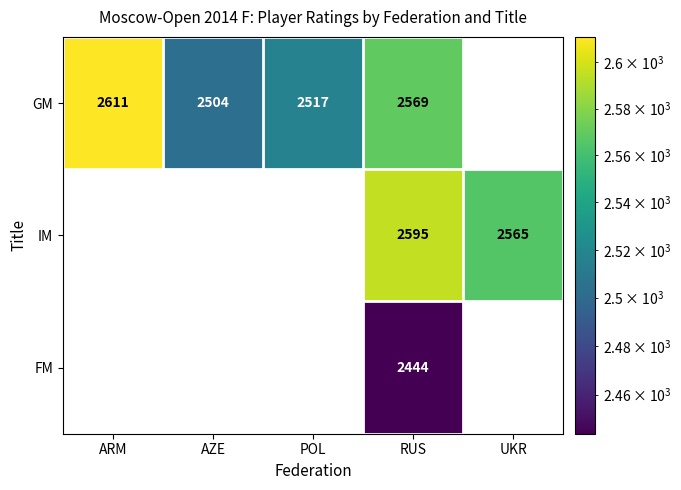

List the series in order of their peak value, lowest first.

FM, IM, GM